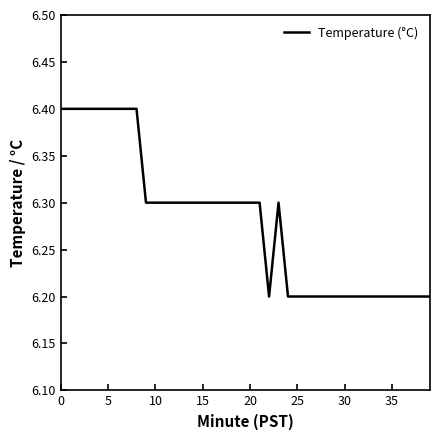

What is the minimum value shown in the chart?

6.2